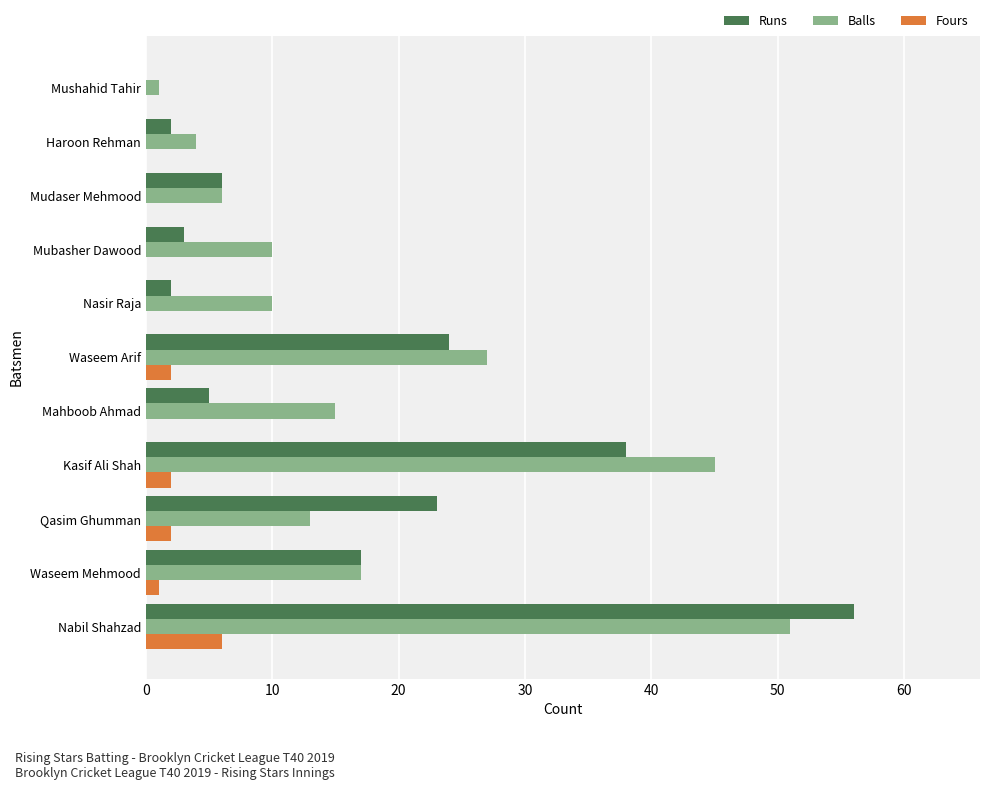

The Balls series shows 15 at Nasir Raja. True or false?

False